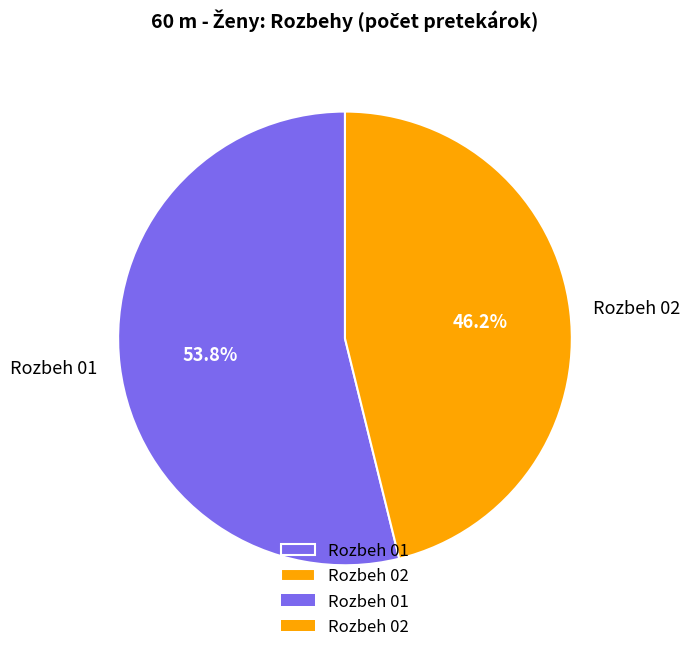

Rank the categories by value from highest to lowest.

Rozbeh 01, Rozbeh 02